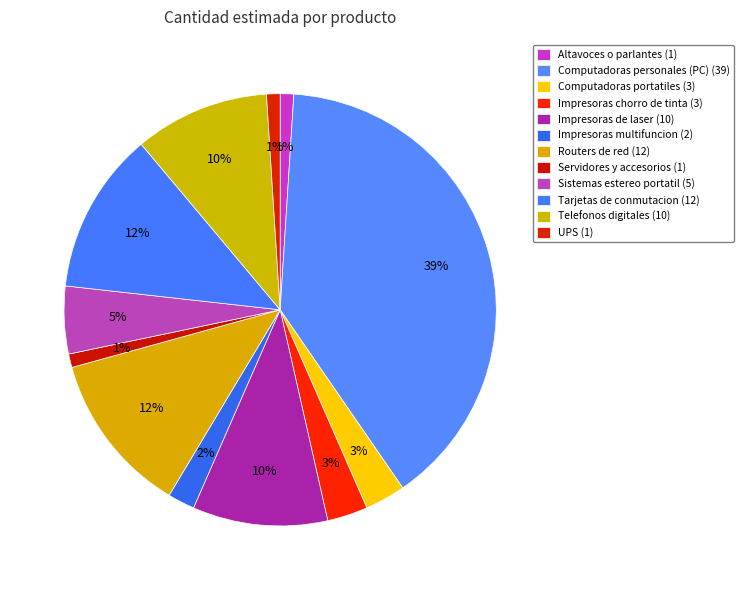

Combined, do UPS and Impresoras chorro de tinta account for over 50%?

No